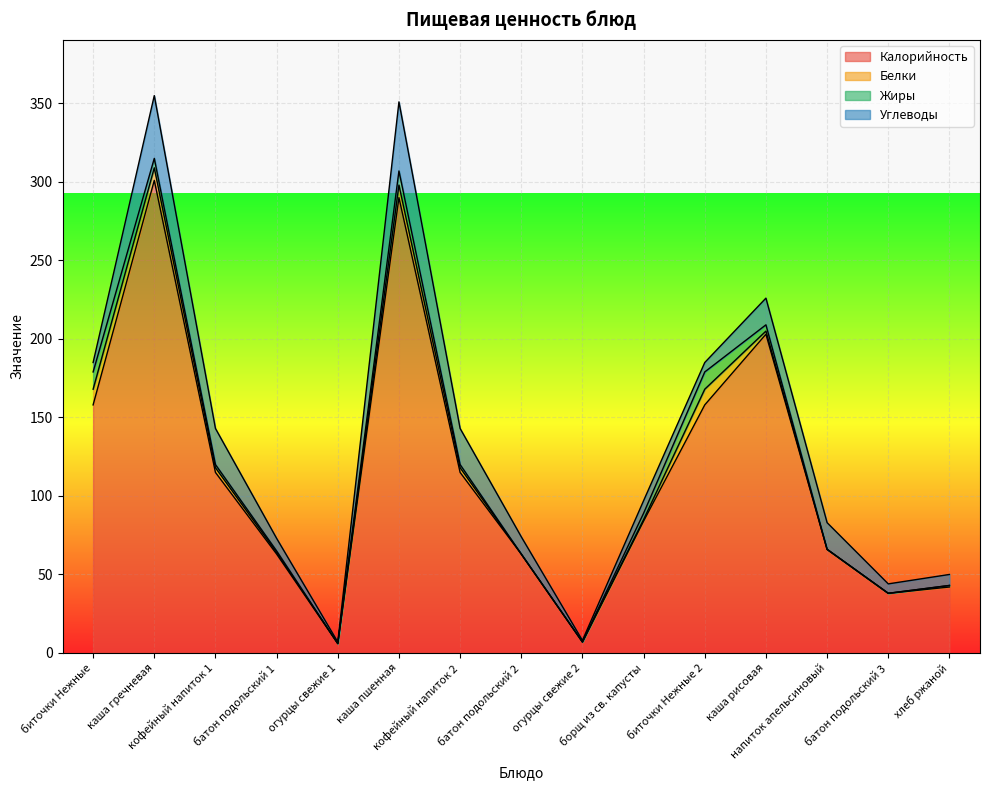

At which category does Углеводы reach its first local peak?

каша гречневая